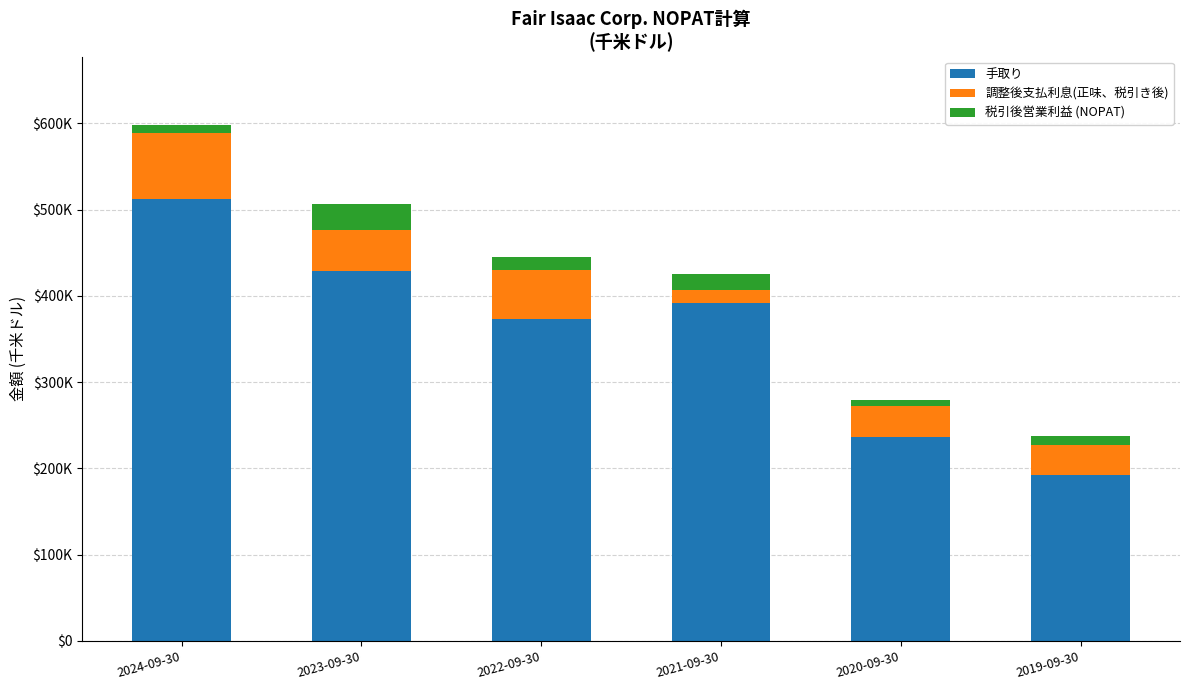

At 2024-09-30, list the series in order from smallest to largest.

税引後営業利益 (NOPAT), 調整後支払利息(正味、税引き後), 手取り